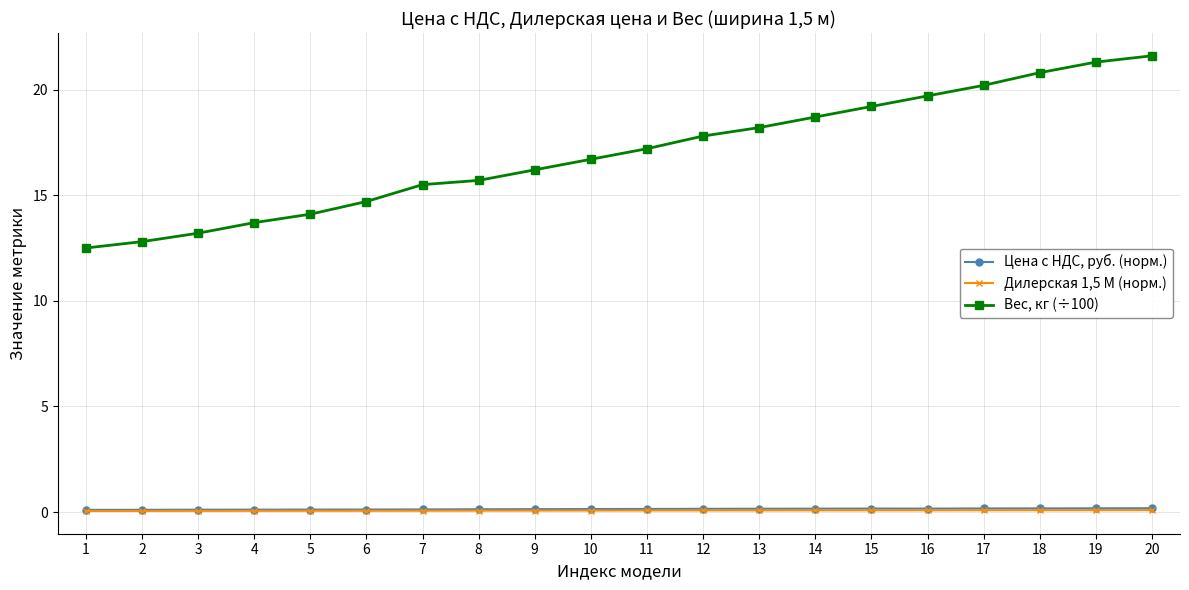

List the series in order of their peak value, highest first.

Вес, кг (÷100), Цена с НДС, руб. (норм.), Дилерская 1,5 М (норм.)